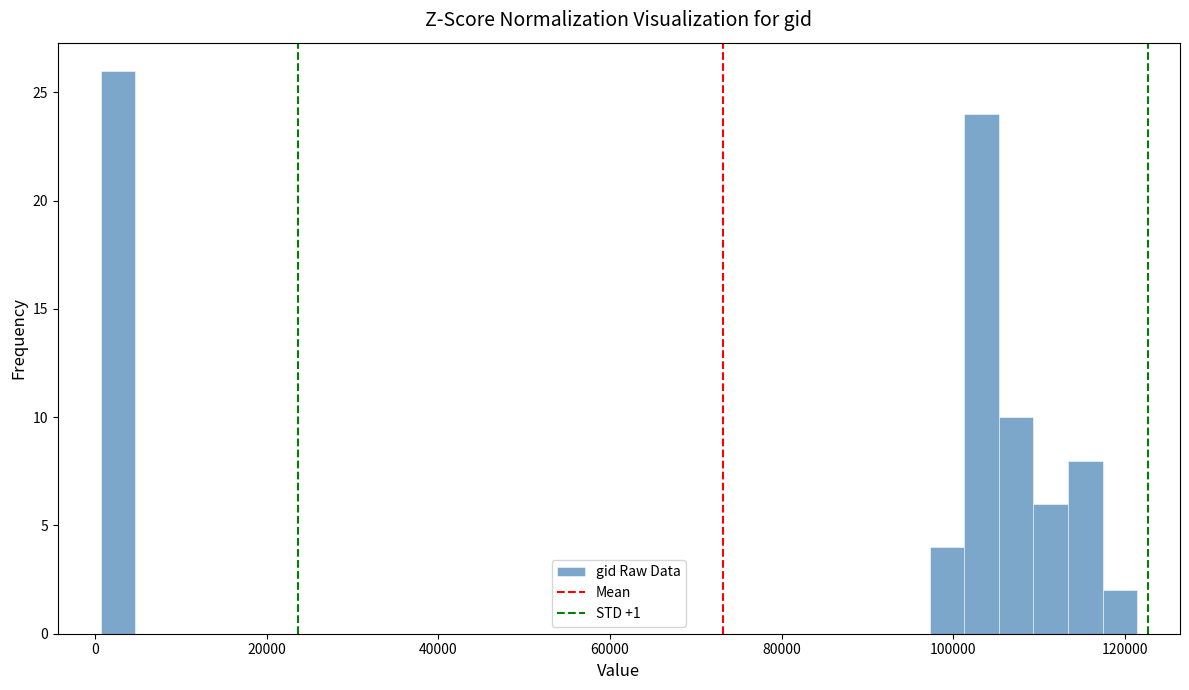

Read against the x-axis, roughly where is the centre of the tallest bar?

2000